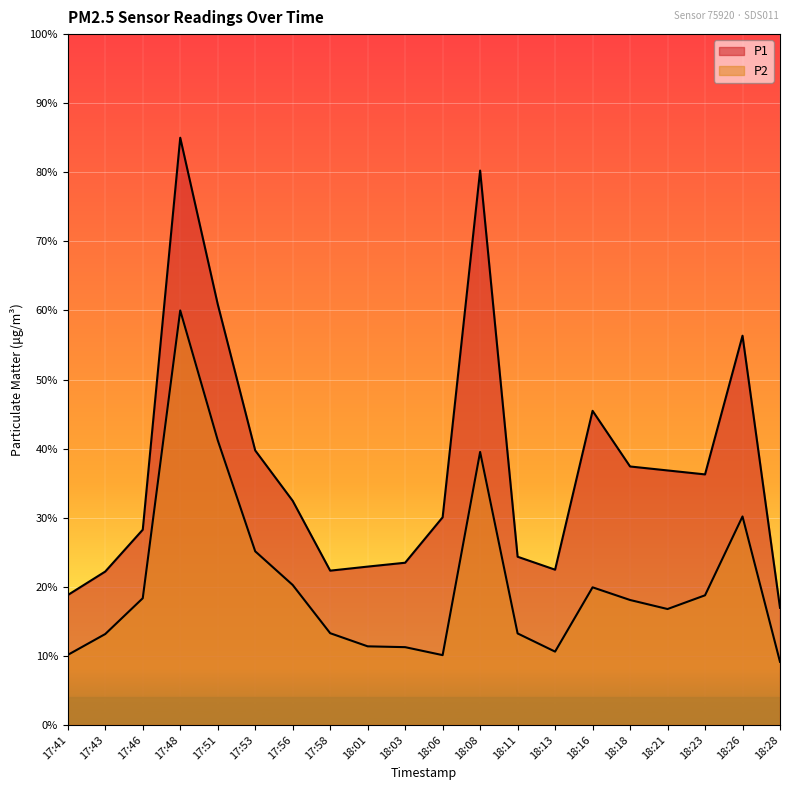

At which label does P2 reach its peak?

17:48